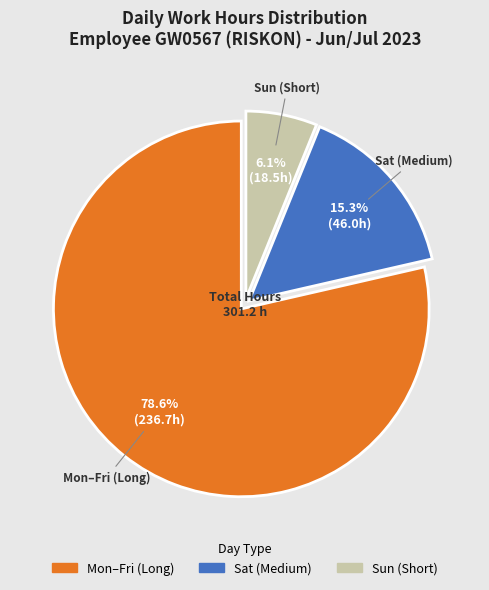

How many segments does this pie chart have?

3